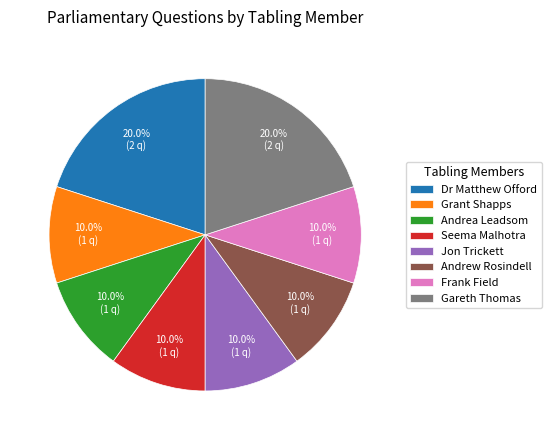

Between Andrea Leadsom and Dr Matthew Offord, which is larger?

Dr Matthew Offord